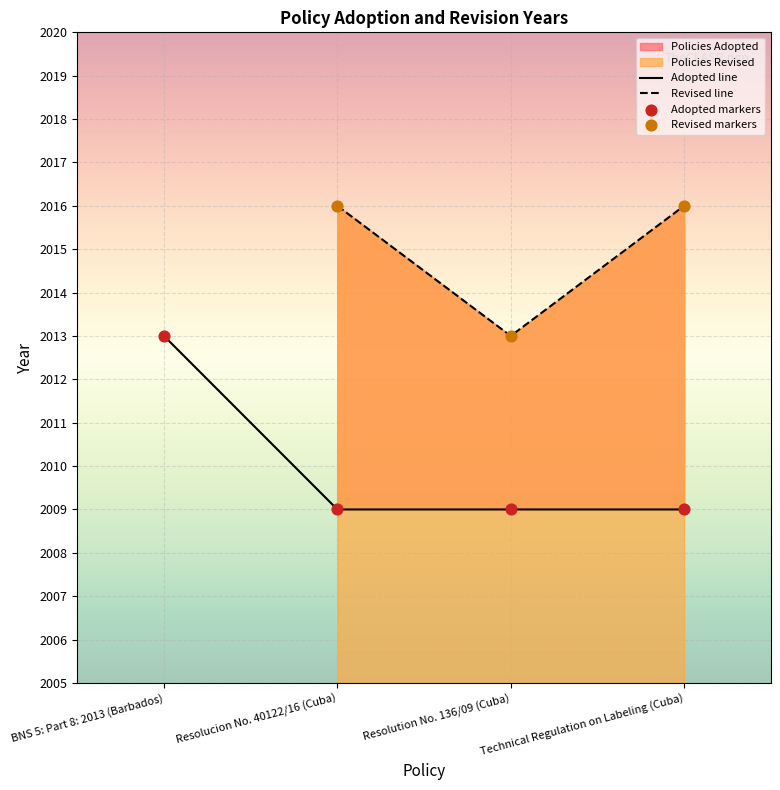

Is it true that Adopted line equals 2013 at BNS 5: Part 8: 2013 (Barbados)?

True